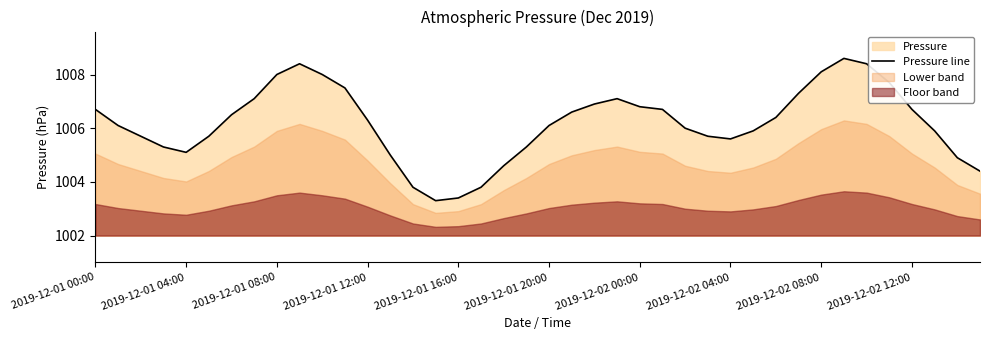

What is the difference between the maximum and minimum values?

5.3